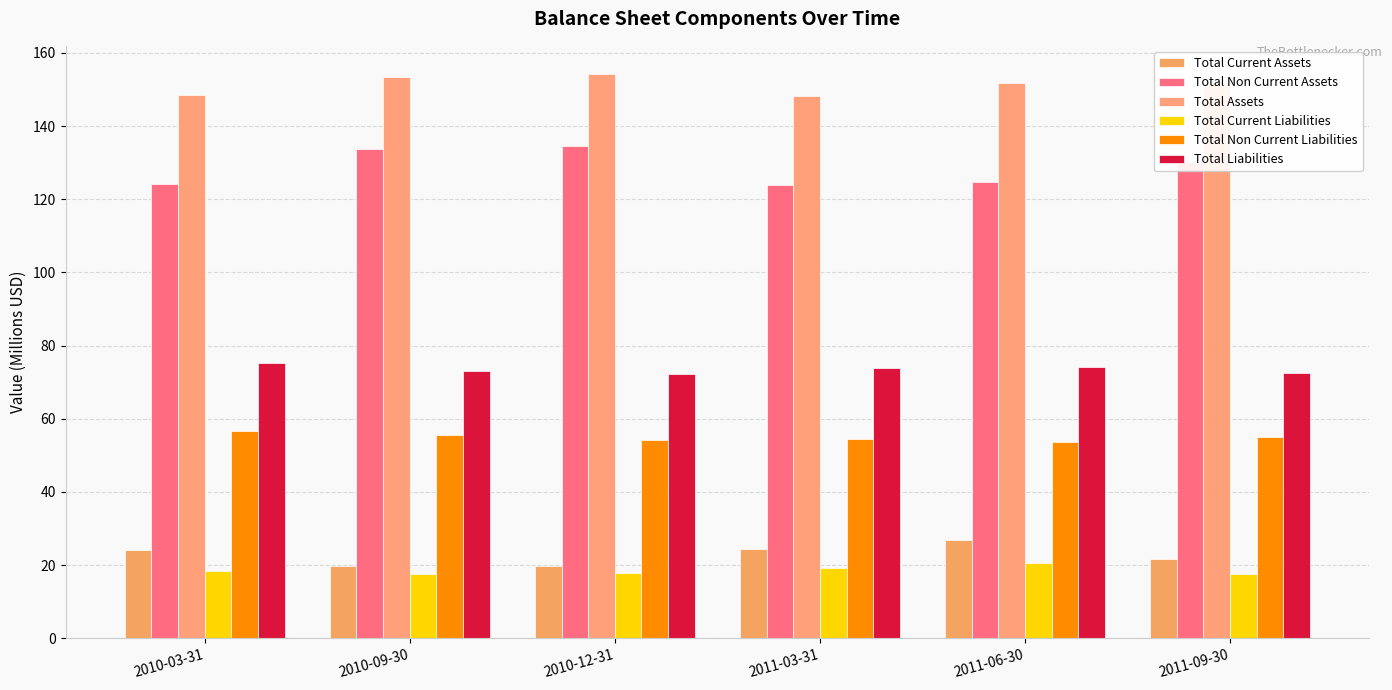

What is the spread (max minus min) of values at 2010-12-31?

136.3